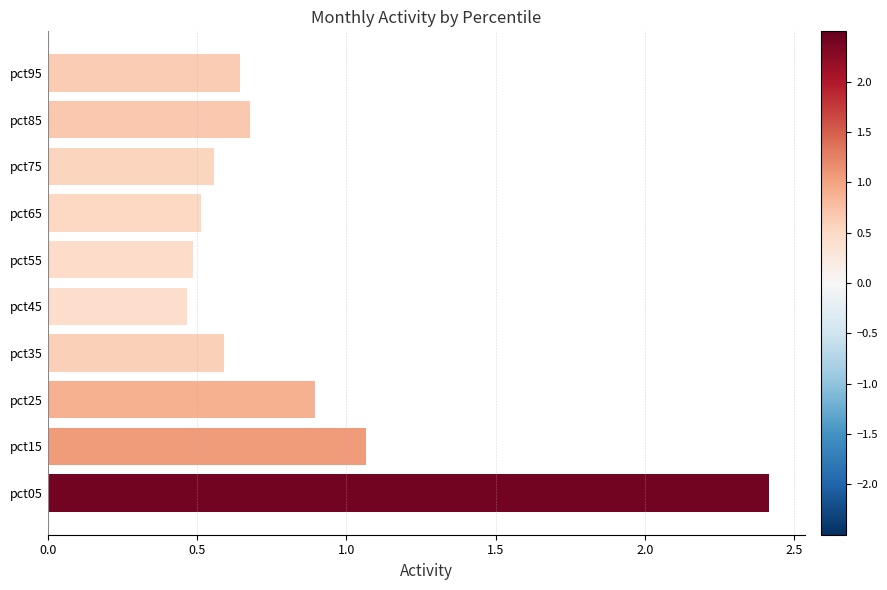

What is the approximate value at pct05?

2.4